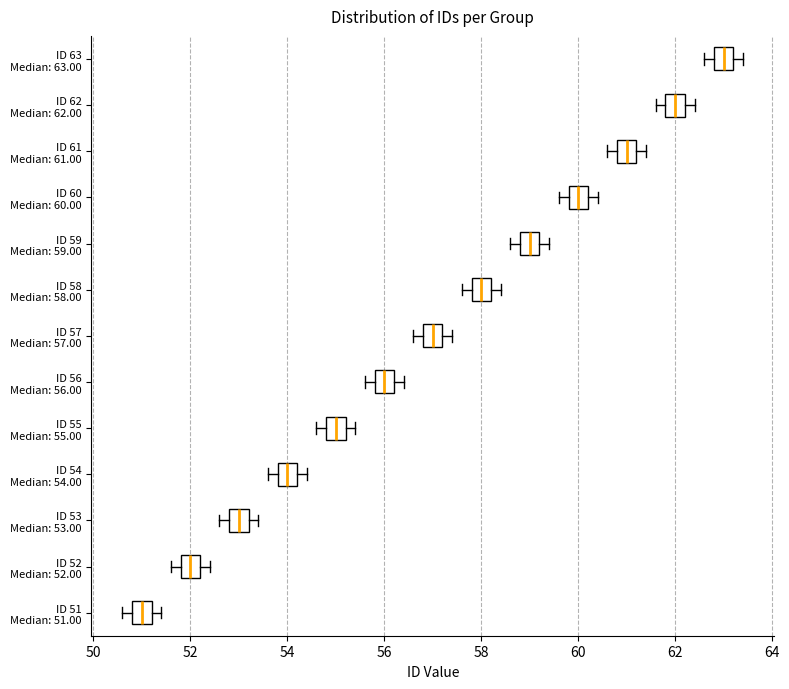

Reading bottom to top, read every box against the x-axis: the position of its median line, the range the box covers, and the ends of its whiskers. The values are not printed on the chart, so give them approximately, as read against the axis.

ID 51 Median: 51.00: median 51.0, box 50.8 to 51.2, whiskers 50.6 to 51.4
ID 52 Median: 52.00: median 52.0, box 51.8 to 52.2, whiskers 51.6 to 52.4
ID 53 Median: 53.00: median 53.0, box 52.8 to 53.2, whiskers 52.6 to 53.4
ID 54 Median: 54.00: median 54.0, box 53.8 to 54.2, whiskers 53.6 to 54.4
ID 55 Median: 55.00: median 55.0, box 54.8 to 55.2, whiskers 54.6 to 55.4
ID 56 Median: 56.00: median 56.0, box 55.8 to 56.2, whiskers 55.6 to 56.4
ID 57 Median: 57.00: median 57.0, box 56.8 to 57.2, whiskers 56.6 to 57.4
ID 58 Median: 58.00: median 58.0, box 57.8 to 58.2, whiskers 57.6 to 58.4
ID 59 Median: 59.00: median 59.0, box 58.8 to 59.2, whiskers 58.6 to 59.4
ID 60 Median: 60.00: median 60.0, box 59.8 to 60.2, whiskers 59.6 to 60.4
ID 61 Median: 61.00: median 61.0, box 60.8 to 61.2, whiskers 60.6 to 61.4
ID 62 Median: 62.00: median 62.0, box 61.8 to 62.2, whiskers 61.6 to 62.4
ID 63 Median: 63.00: median 63.0, box 62.8 to 63.2, whiskers 62.6 to 63.4